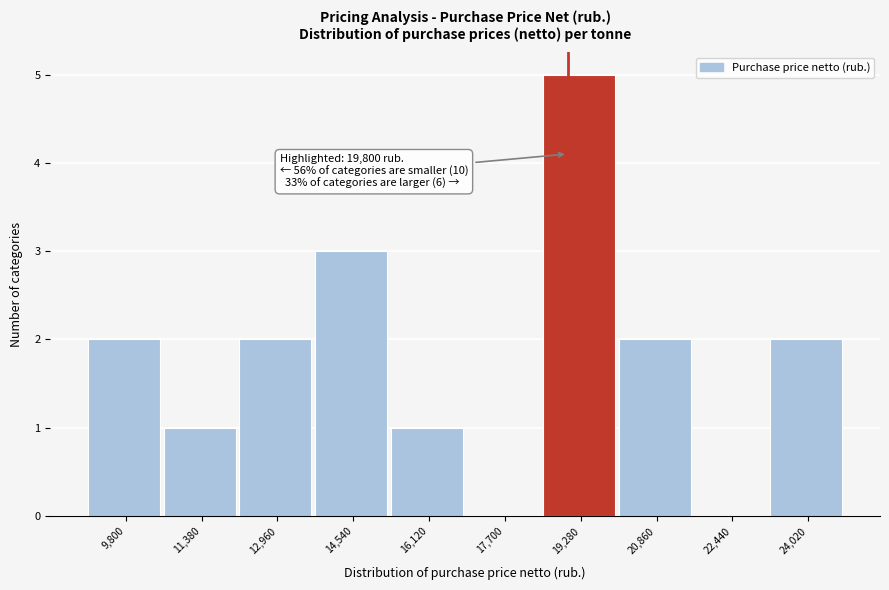

Reading right to left, what are all the values shown in this chart?

24,020=2	22,440=0	20,860=2	19,280=5	17,700=0	16,120=1	14,540=3	12,960=2	11,380=1	9,800=2